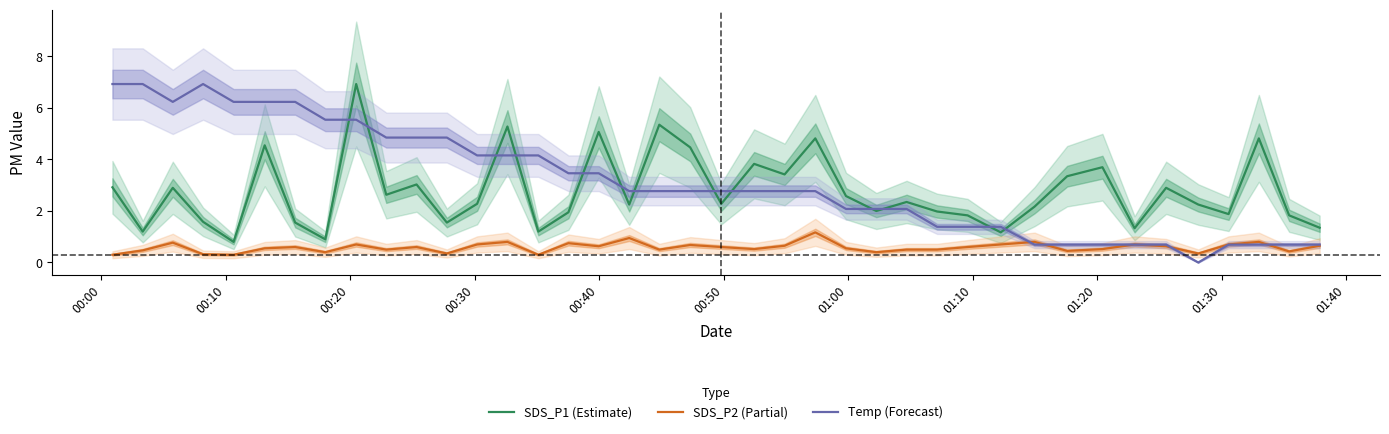

After their last crossing, which series has the higher values: Temp (Forecast) or SDS_P2 (Partial)?

Temp (Forecast)